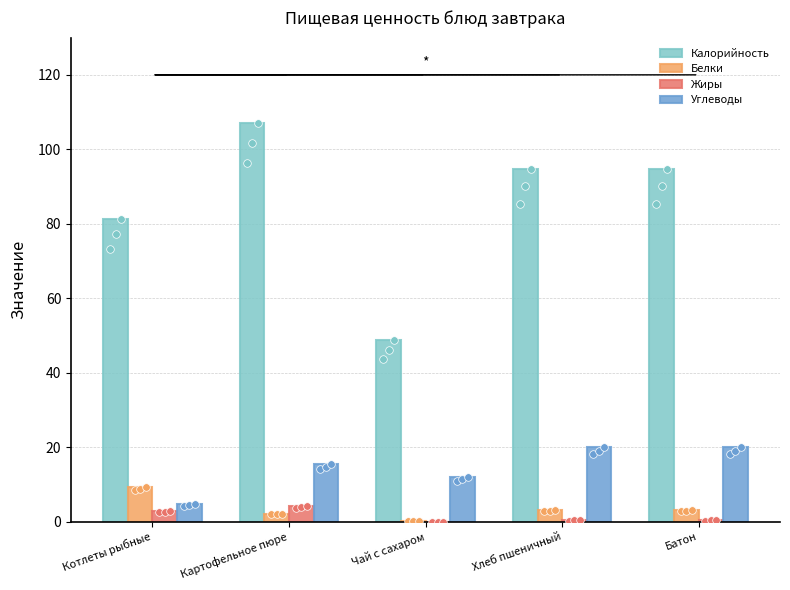

Which series contains the highest Y value?

Калорийность